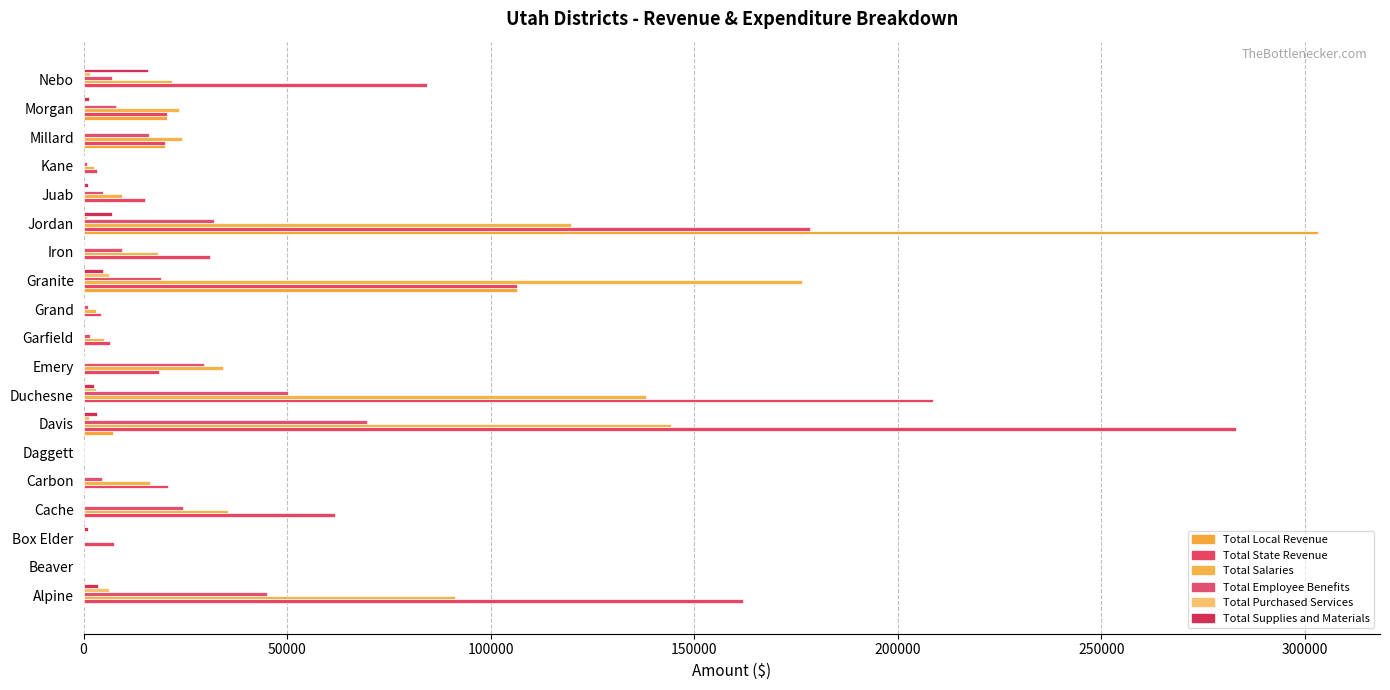

How many values in the Total Local Revenue series exceed 0?

5